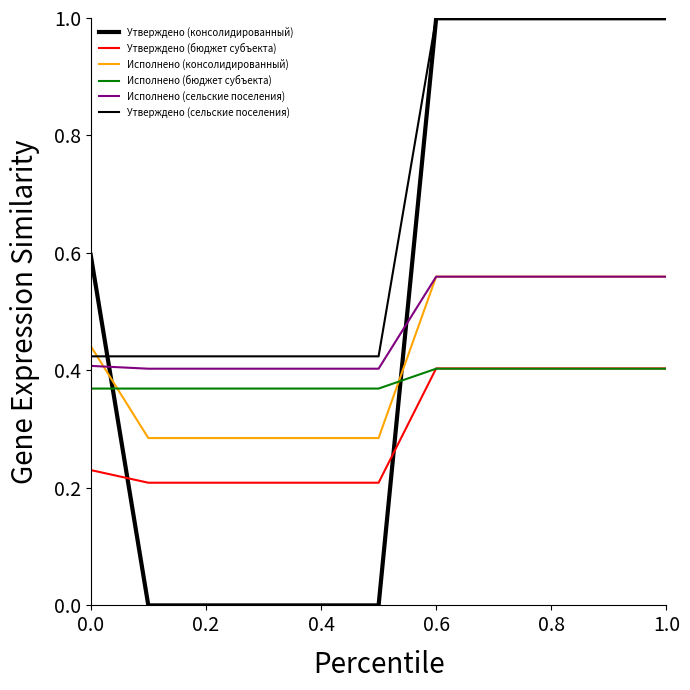

Is this an area chart (filled region under the line)?

No